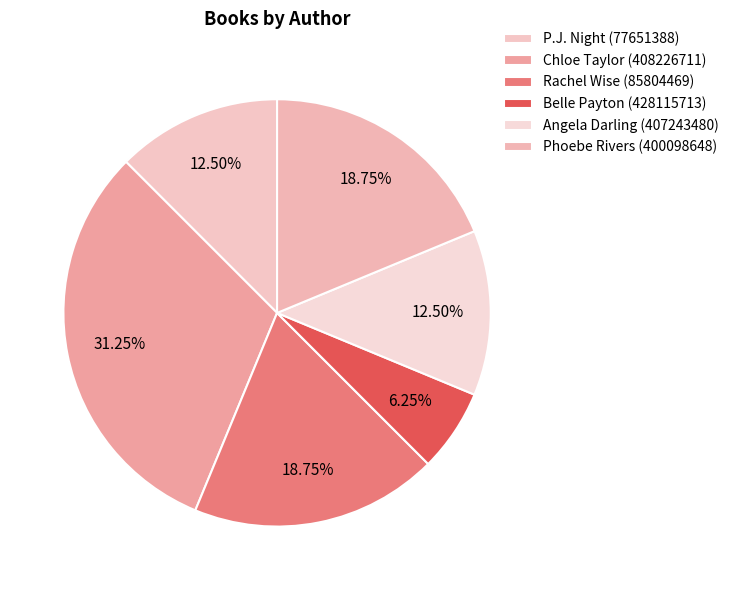

How many slices are in this pie chart?

6